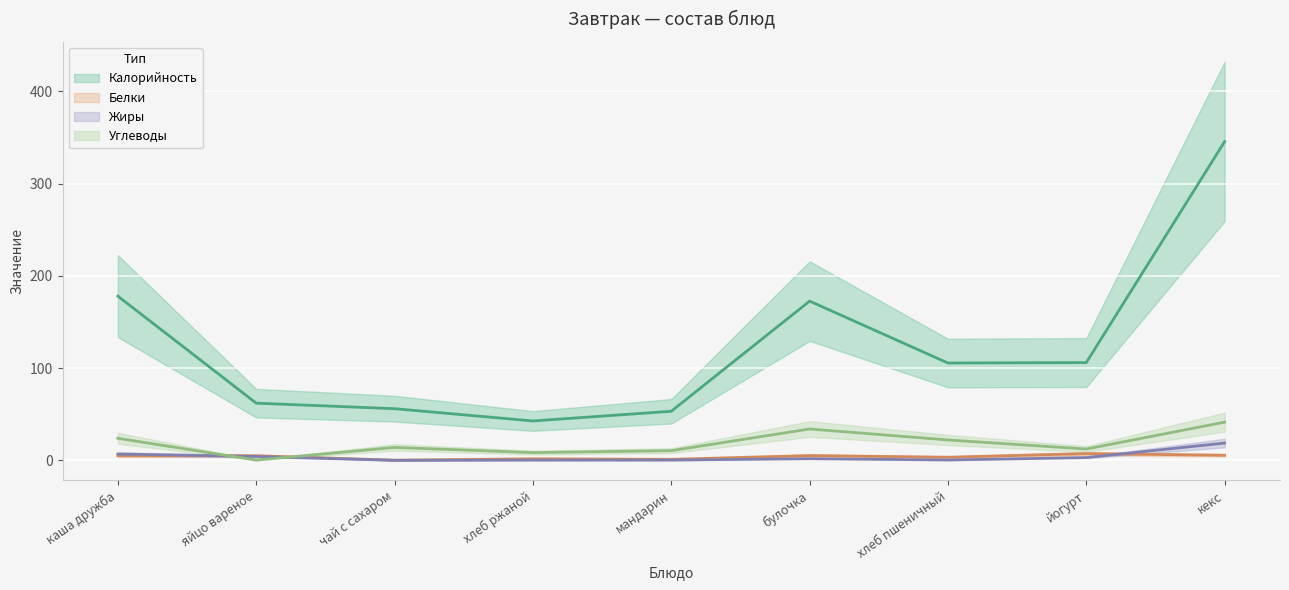

What is the label of the 1st point from the left?

каша дружба